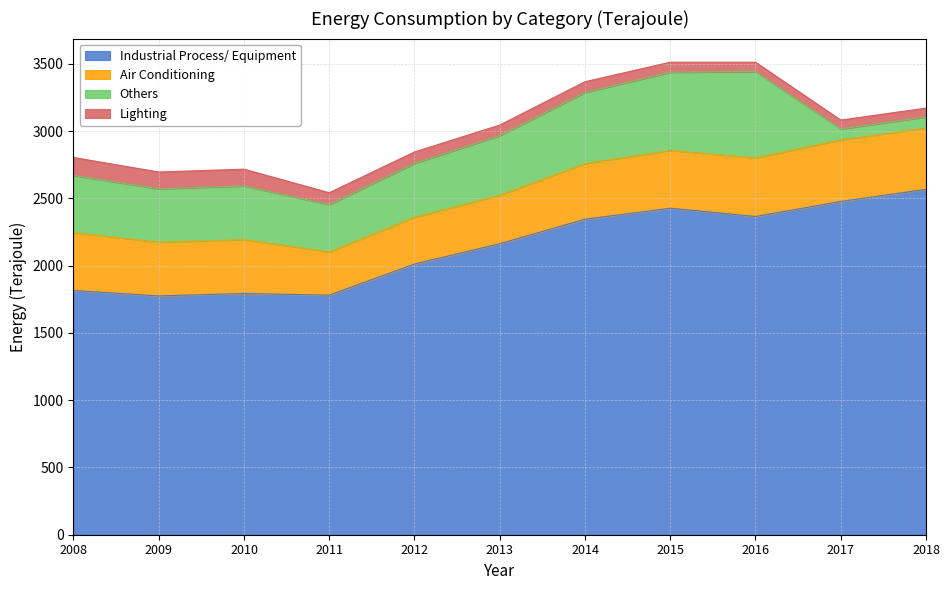

How many data points in Lighting are above 80?

5